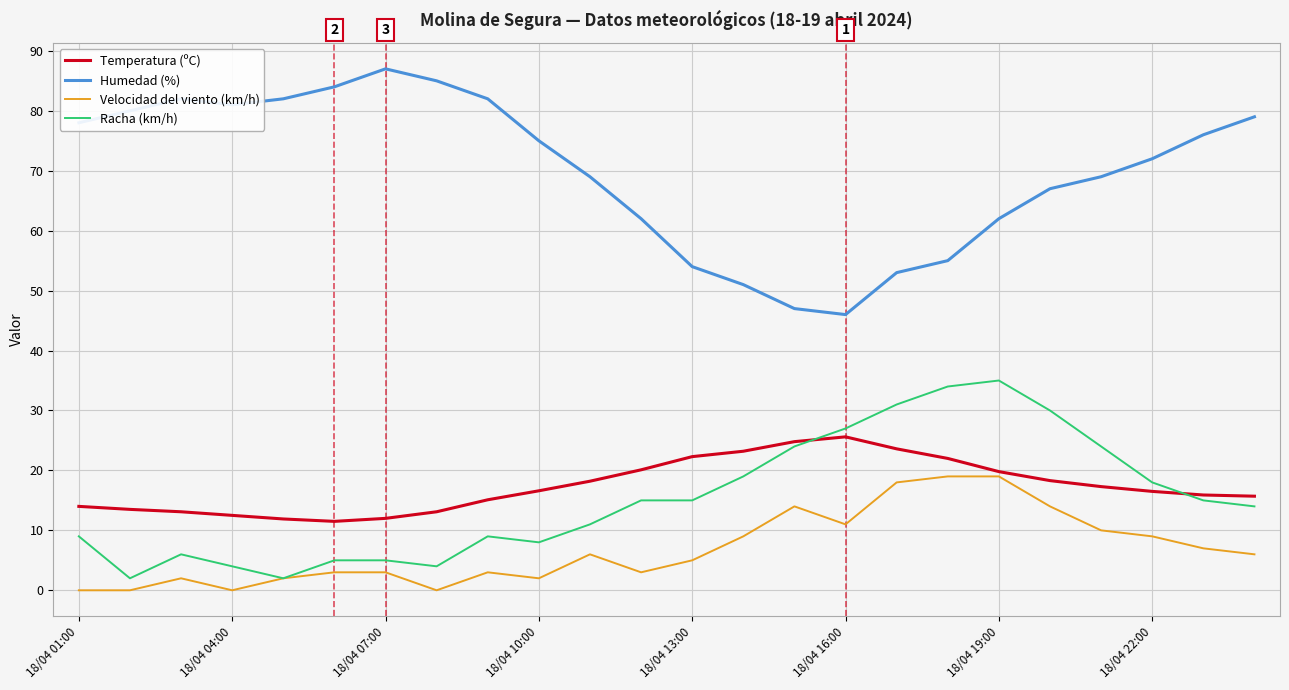

Which series has the largest total across all categories?

Humedad (%)